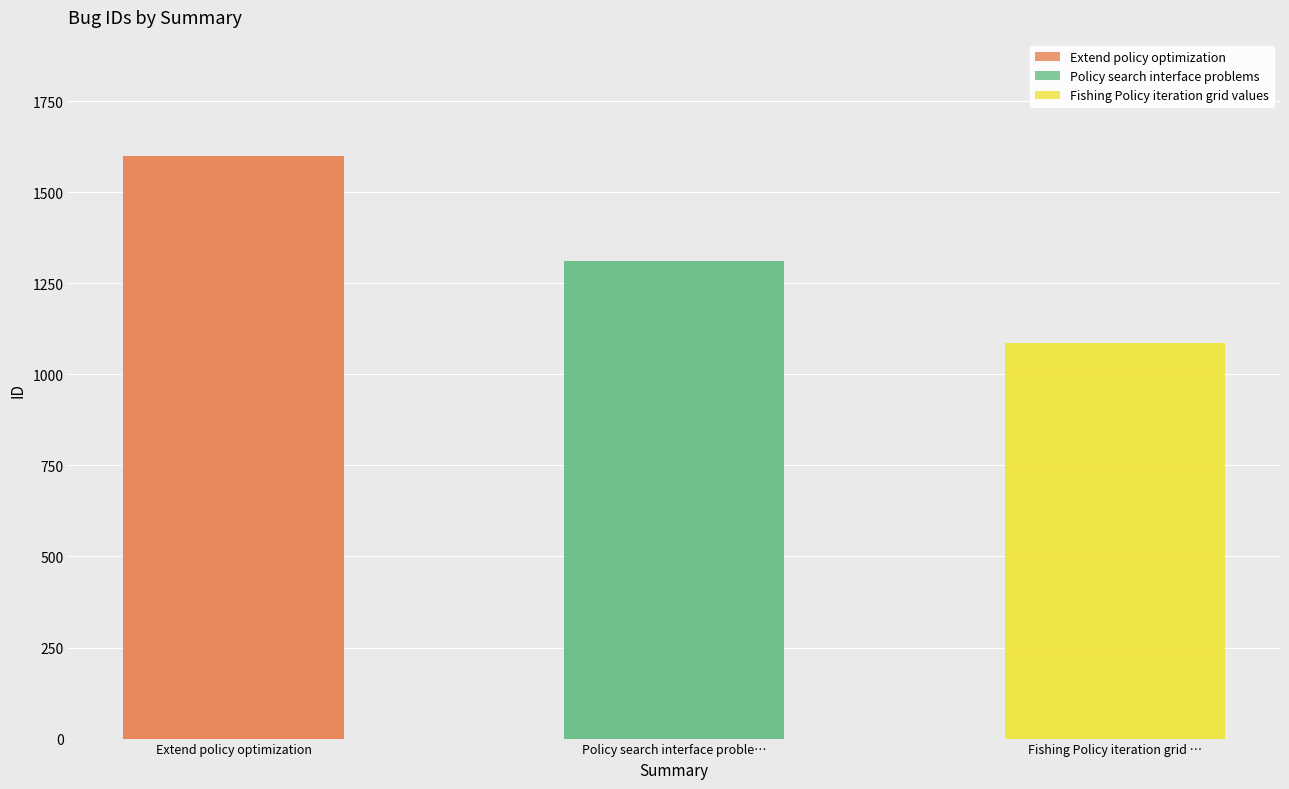

What is the change in value from Extend policy optimization to Policy search interface proble…?

-289